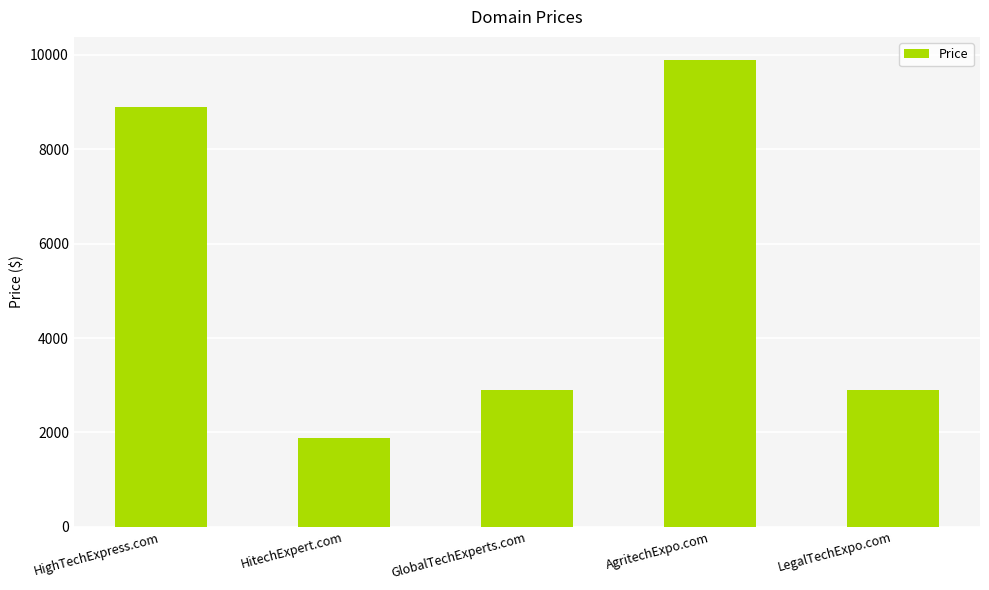

What is the difference between the values at HighTechExpress.com and AgritechExpo.com?

1000